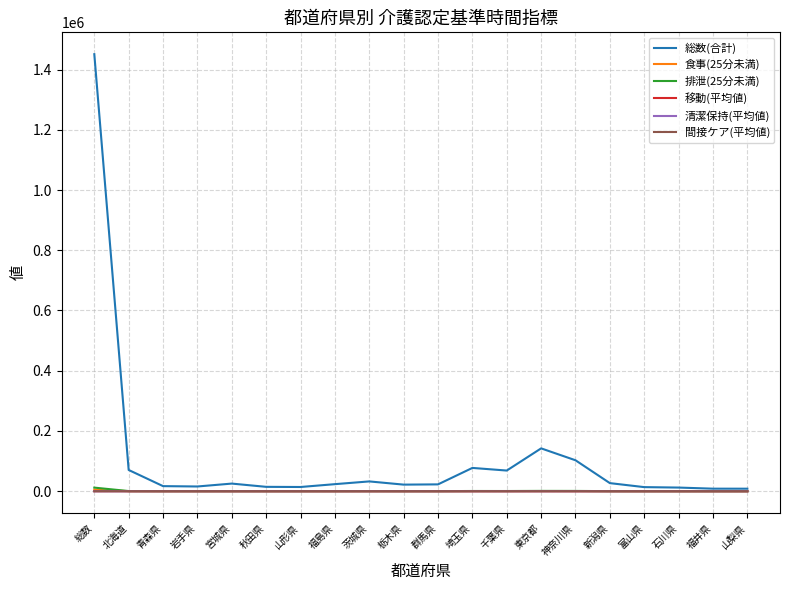

Which series changed the most between 総数 and 山梨県?

総数(合計)